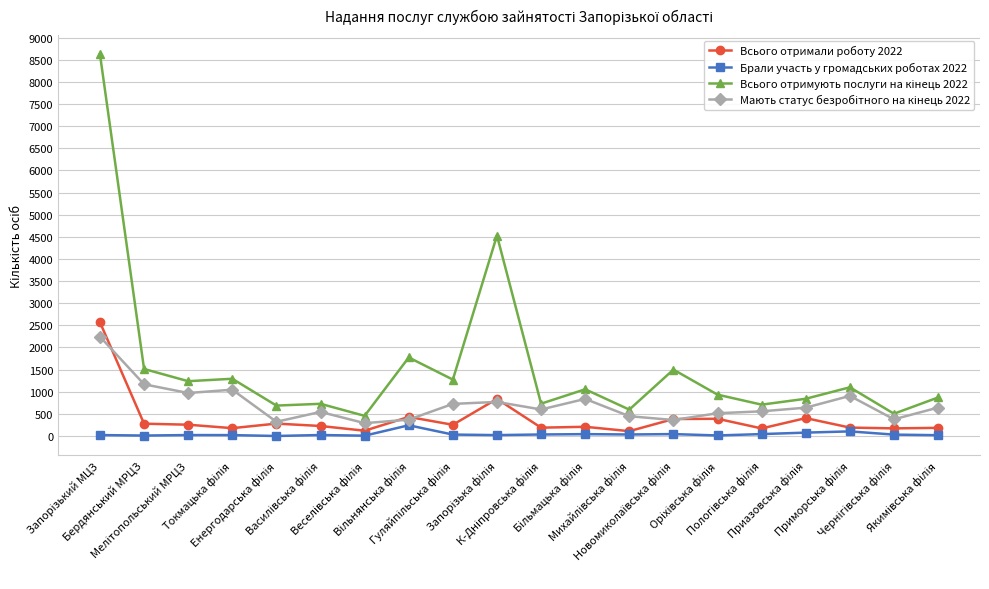

What is the greatest value displayed?

8626